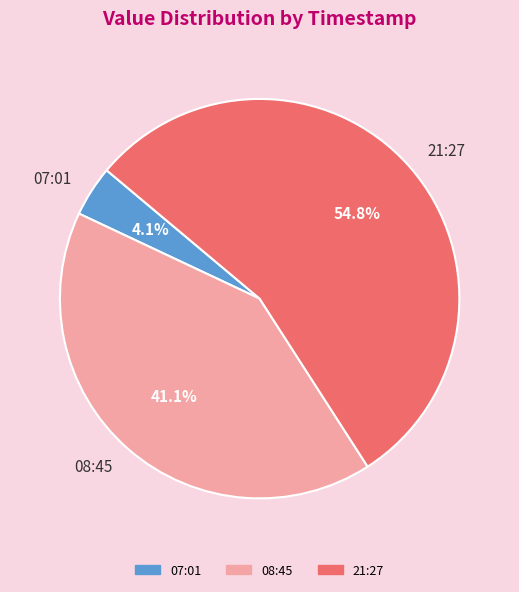

Does any single category account for the majority?

Yes